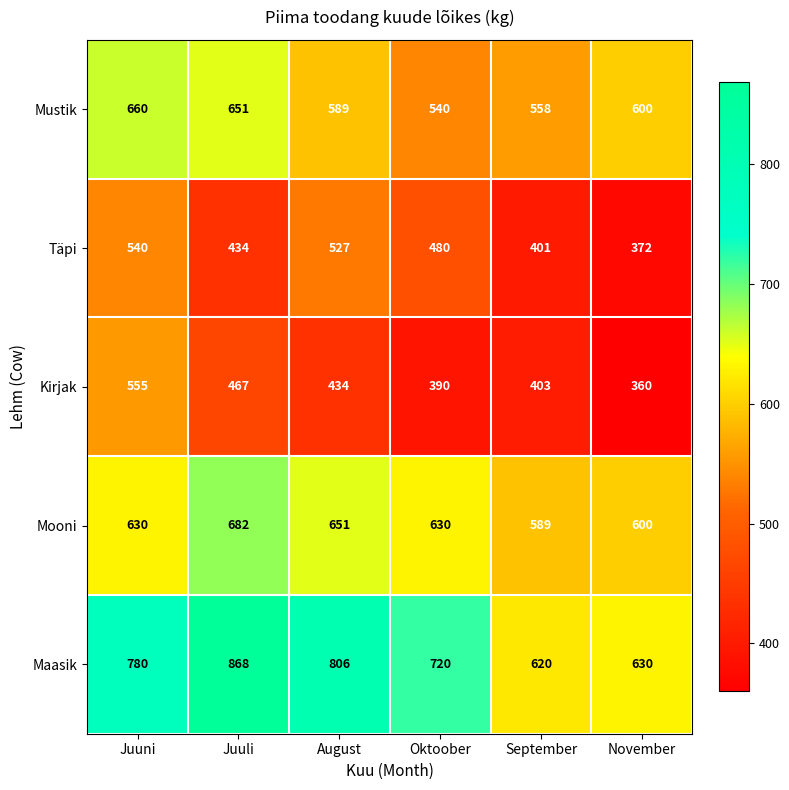

Reading left to right, list all the values displayed in this chart.

Mustik: 660	651	589	540	558	600
Täpi: 540	434	527	480	401	372
Kirjak: 555	467	434	390	403	360
Mooni: 630	682	651	630	589	600
Maasik: 780	868	806	720	620	630